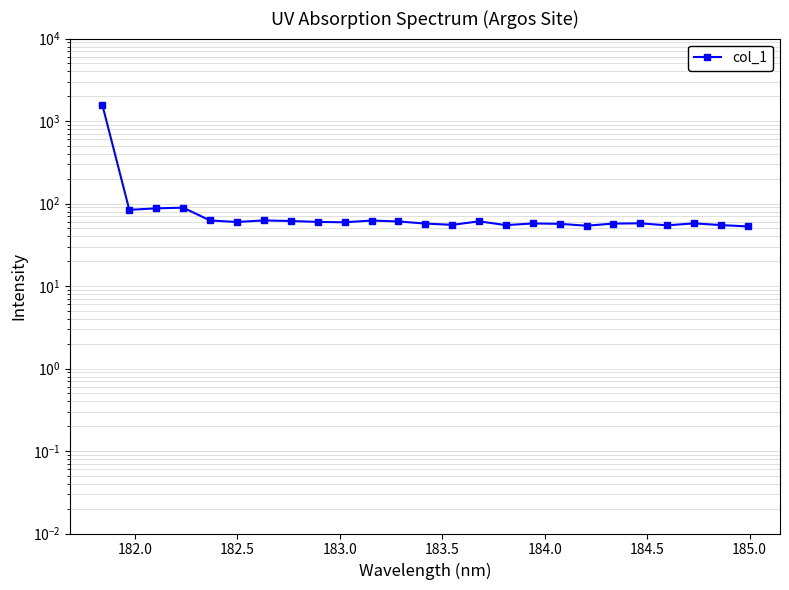

Reading left to right, transcribe all the data shown in this chart.

1564.7	83.9	87.5	89.1	62.3	59.7	62.4	61.4	59.9	59.3	62.2	60.6	57.2	55.2	60.8	54.7	57.4	56.8	53.8	57.2	57.6	54.4	57.5	54.8	52.8